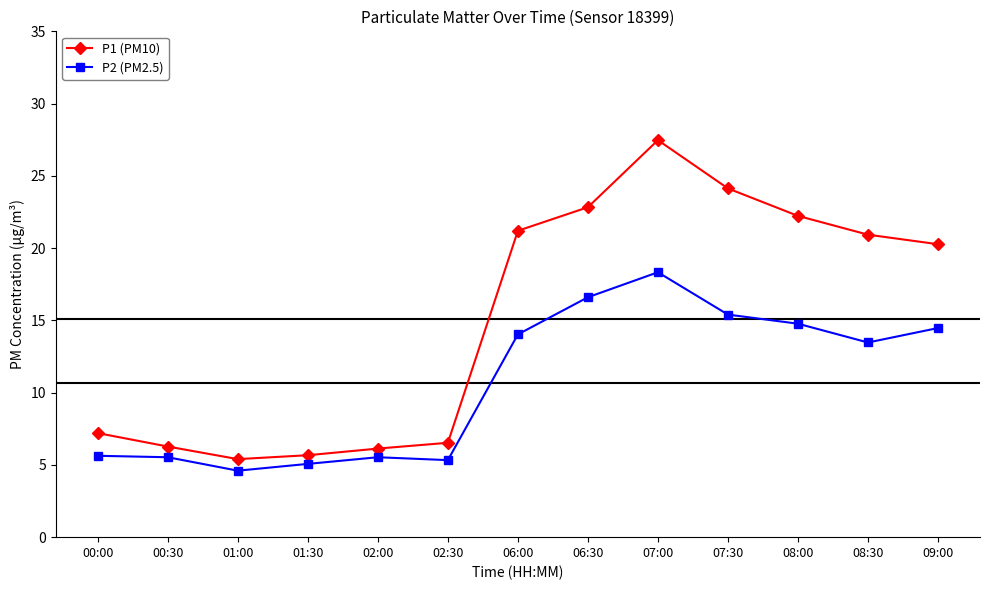

What are all the series names shown in the legend?

P1 (PM10), P2 (PM2.5)